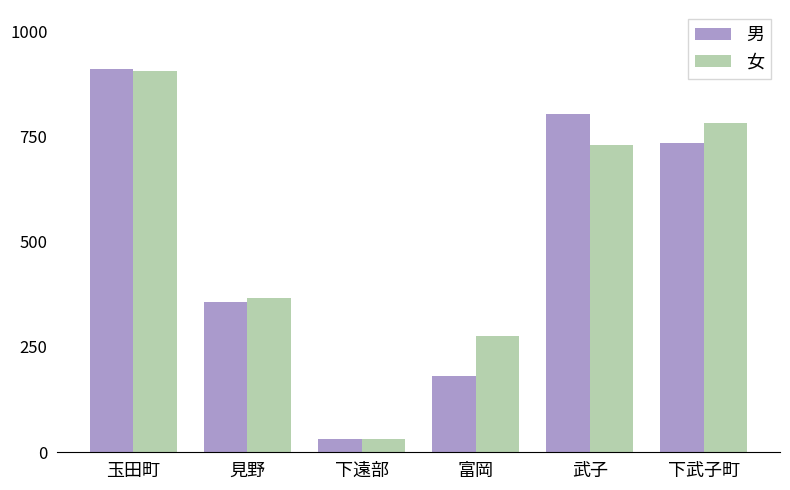

What is the maximum value for 男?

910